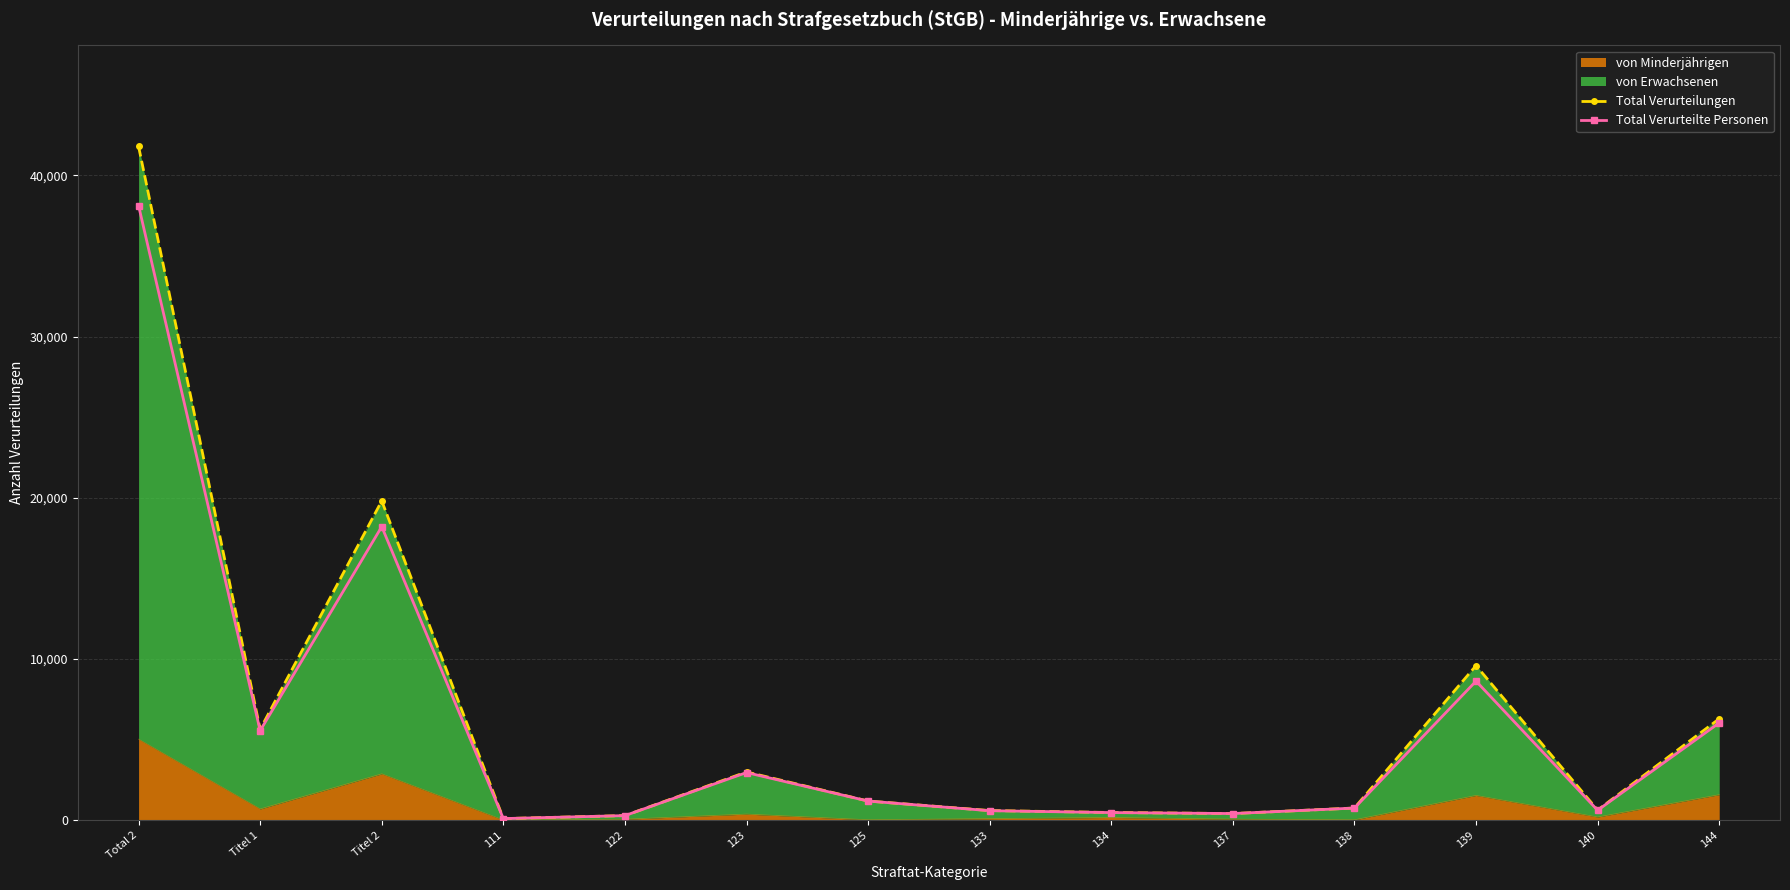

Which has a higher value, 134 or 123?

123